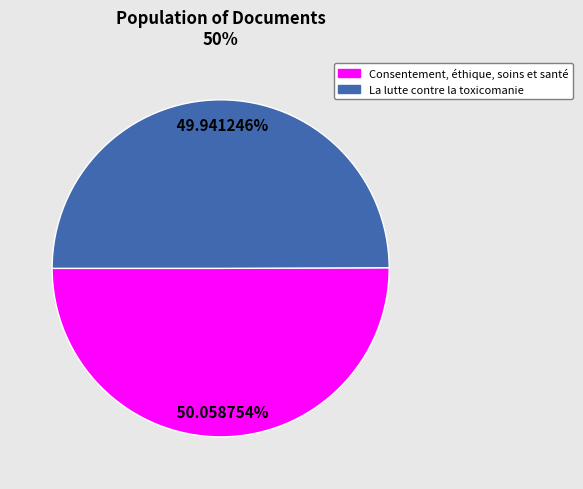

The La lutte contre la toxicomanie slice represents 61% of the pie. True or false?

False